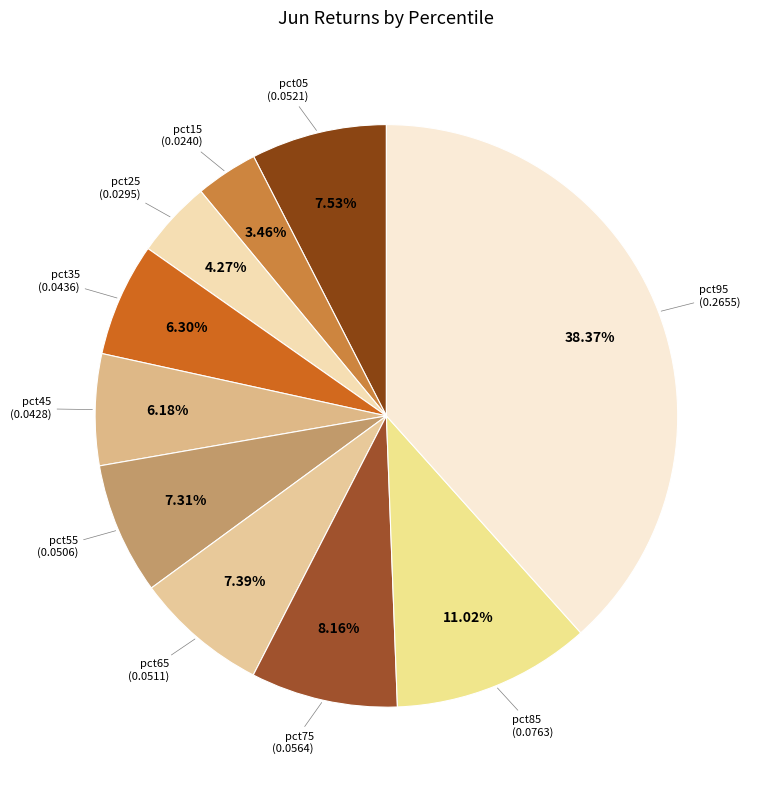

What is the smallest slice in the pie chart?

pct15